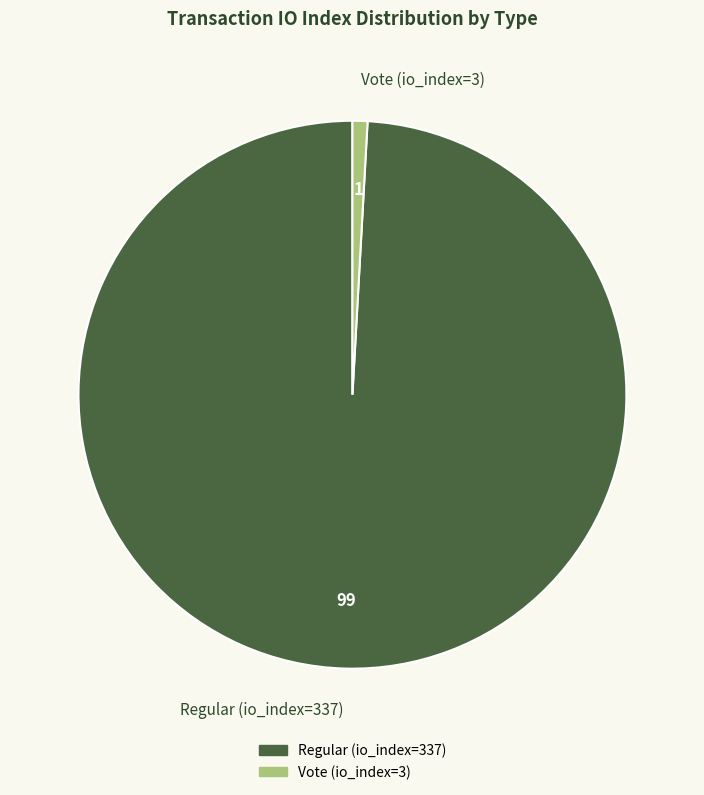

Approximately how many times larger is the value at Regular (io_index=337) compared to Vote (io_index=3)?

112.3